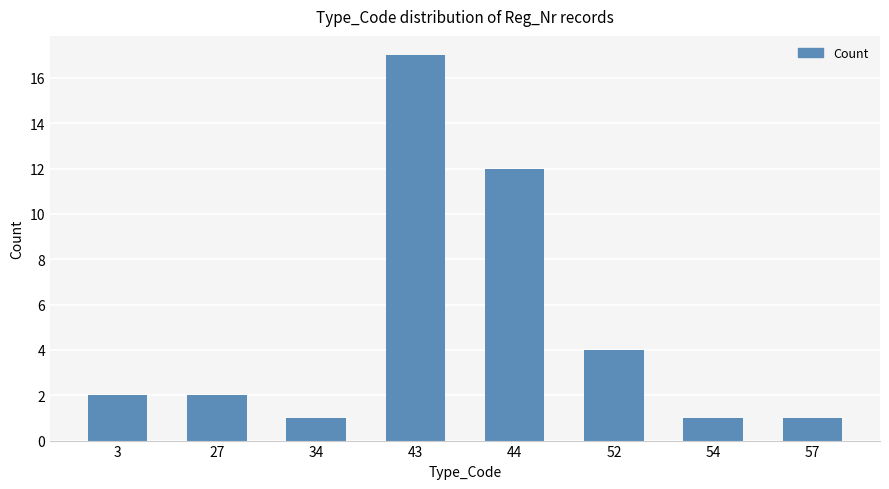

The chart shows a value of 2 at 3. True or false?

True